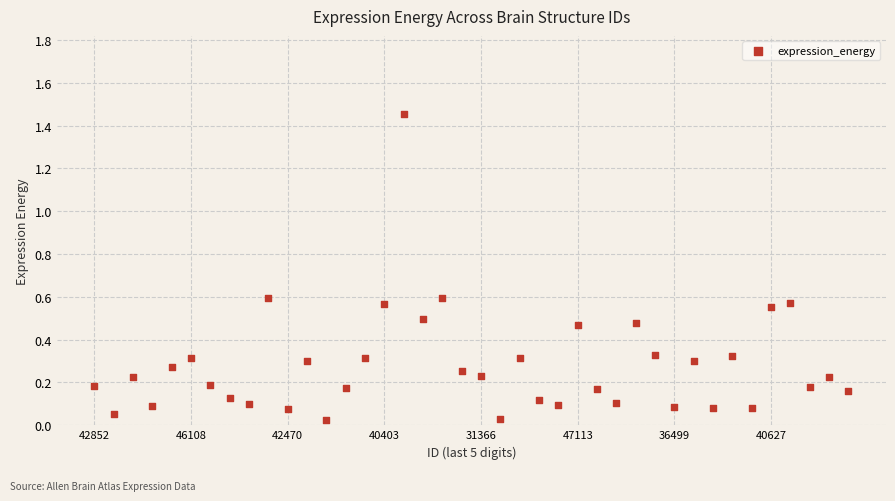

What is the range of Y values (max minus min)?

1.4